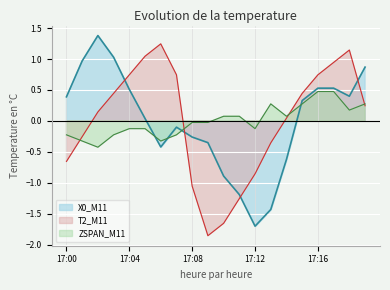

True or false: ZSPAN_M11 has a value of -0.3 at 17:01.

True